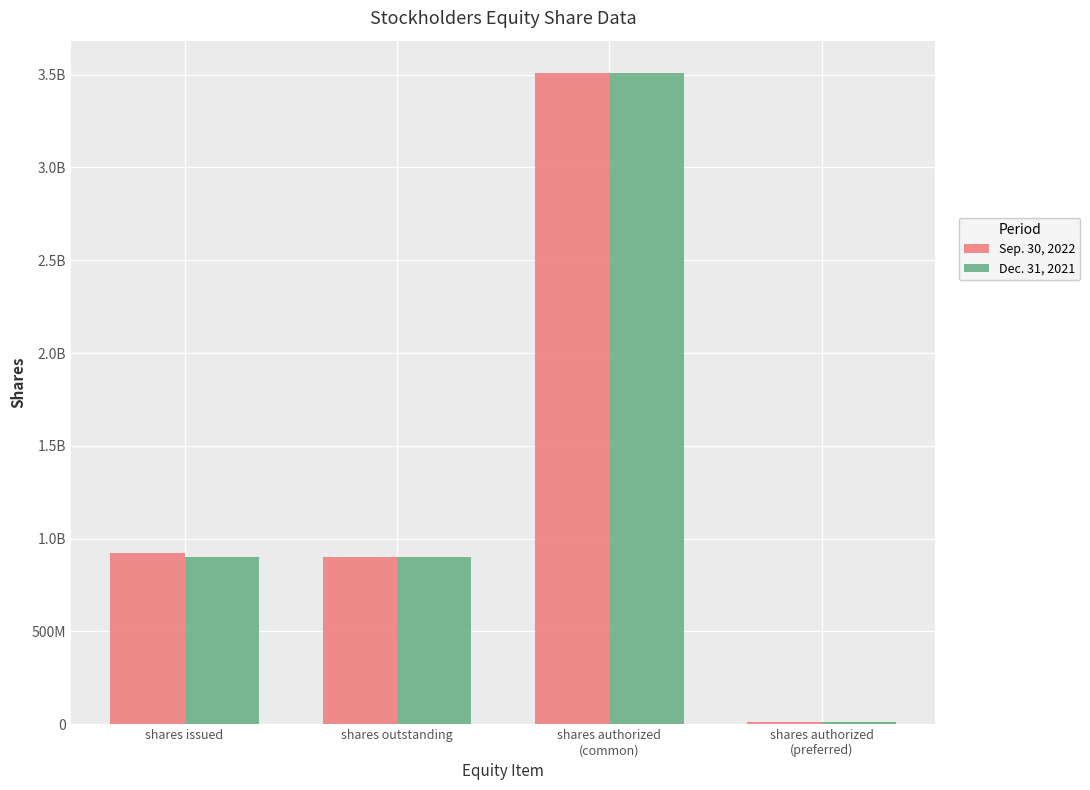

The value of Dec. 31, 2021 at shares outstanding is 311952552. True or false?

False